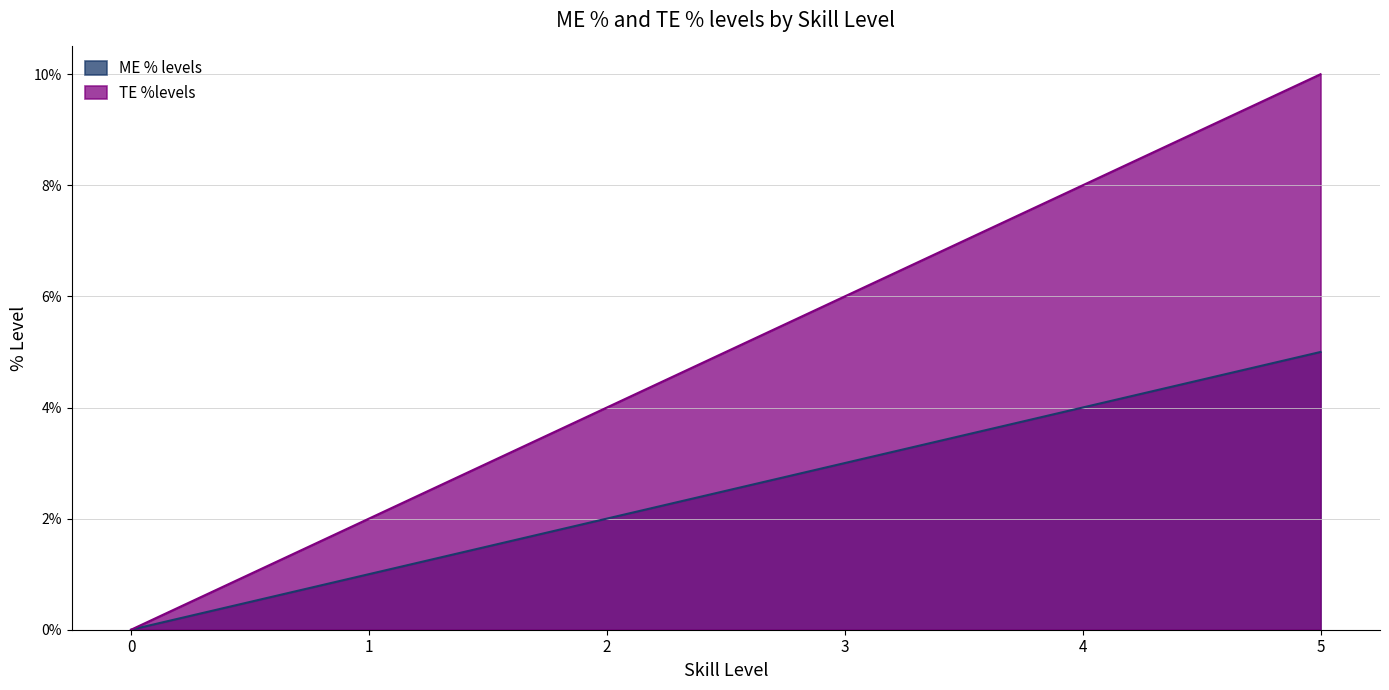

List the series in order of their peak value, highest first.

TE %levels, ME % levels